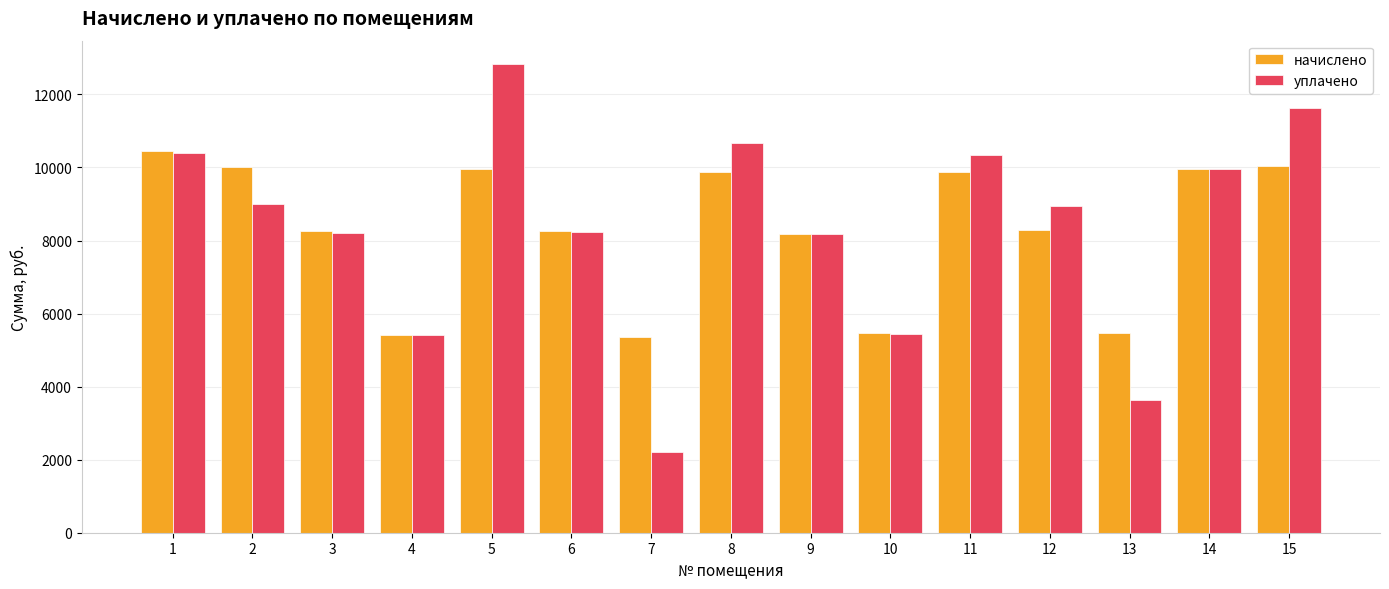

How many values in the уплачено series are below 8936?

7